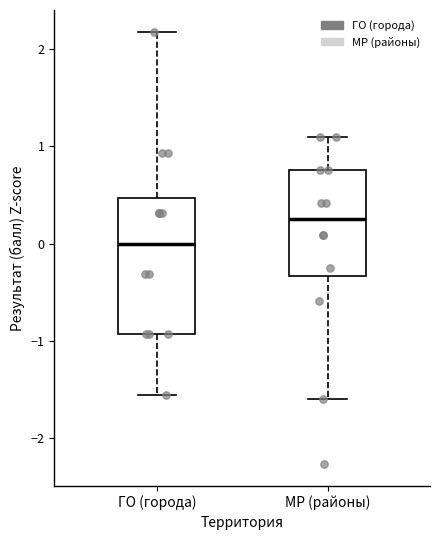

Reading left to right, read every box against the y-axis: the position of its median line, the range the box covers, and the ends of its whiskers. The values are not printed on the chart, so give them approximately, as read against the axis.

ГО (города): median 0.0, box -0.9 to 0.5, whiskers -1.6 to 2.2
МР (районы): median 0.3, box -0.3 to 0.8, whiskers -1.6 to 1.1